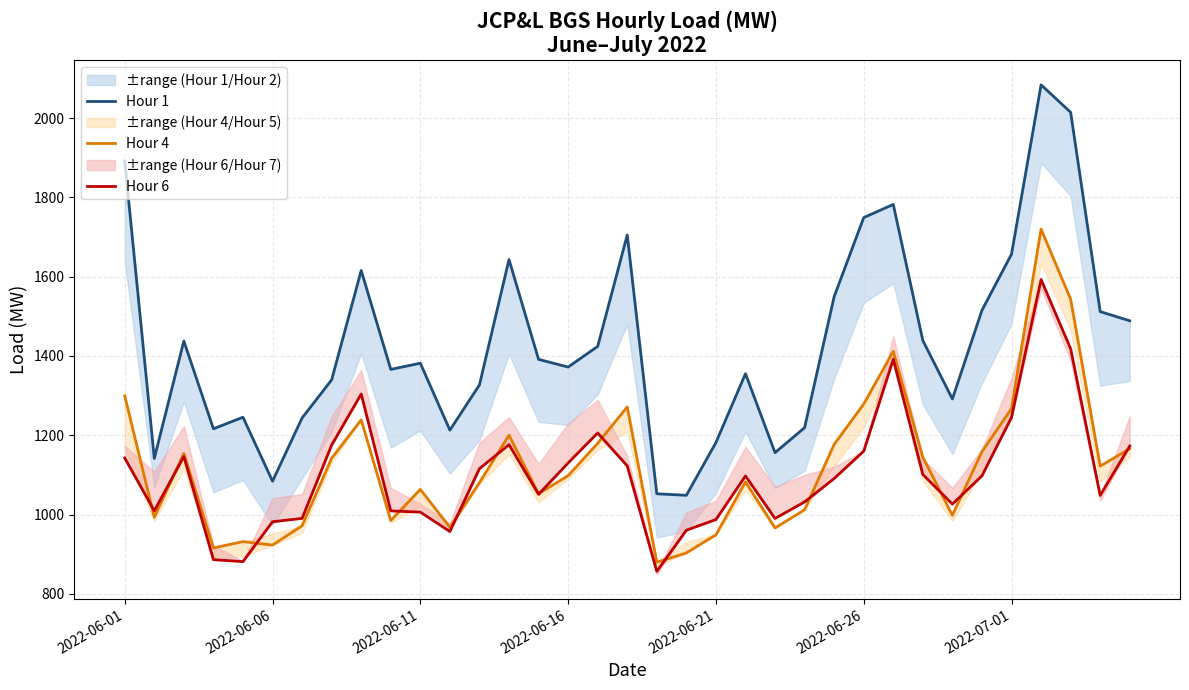

Rank the series at 2022-06-01 from lowest to highest value.

Hour 6, Hour 4, Hour 1